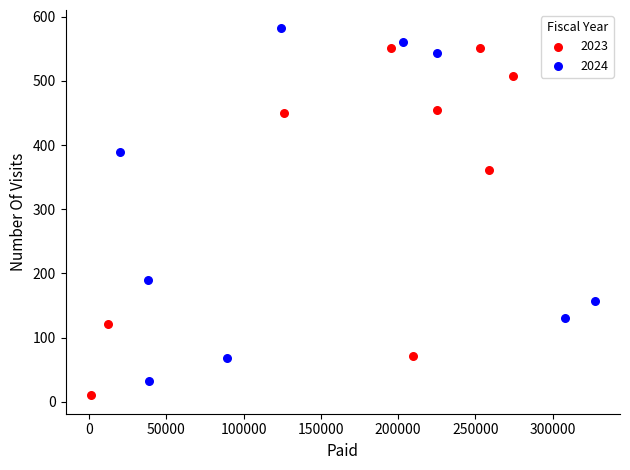

Which series reaches the maximum Y coordinate?

2024